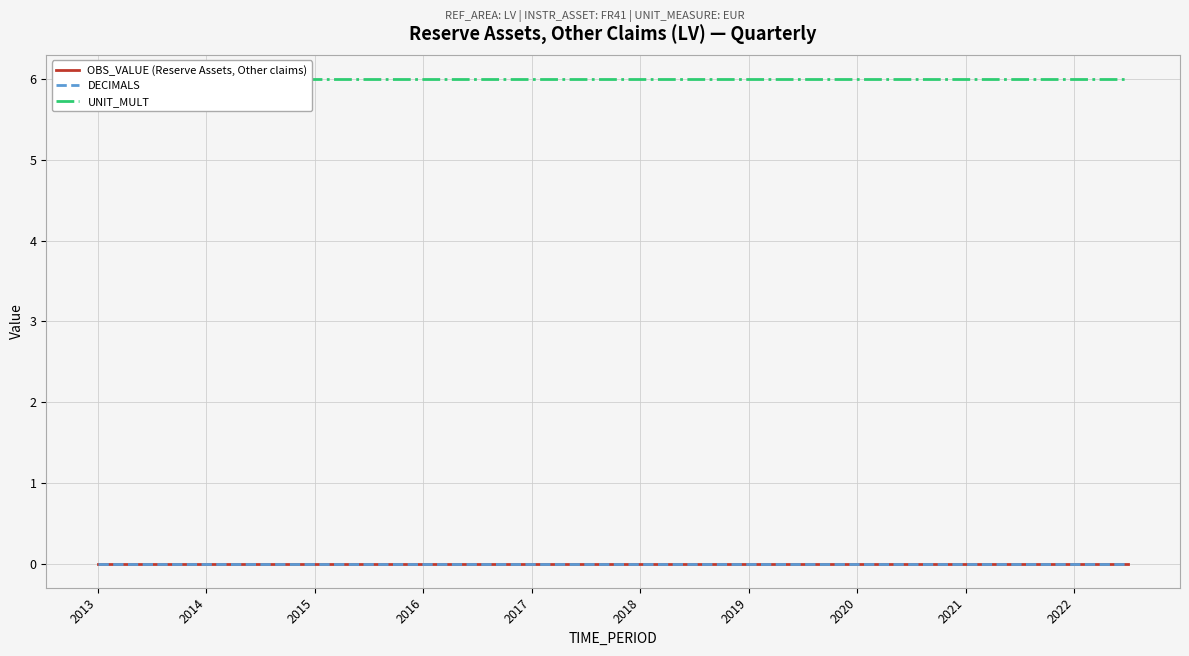

How many data points does each series have?

39